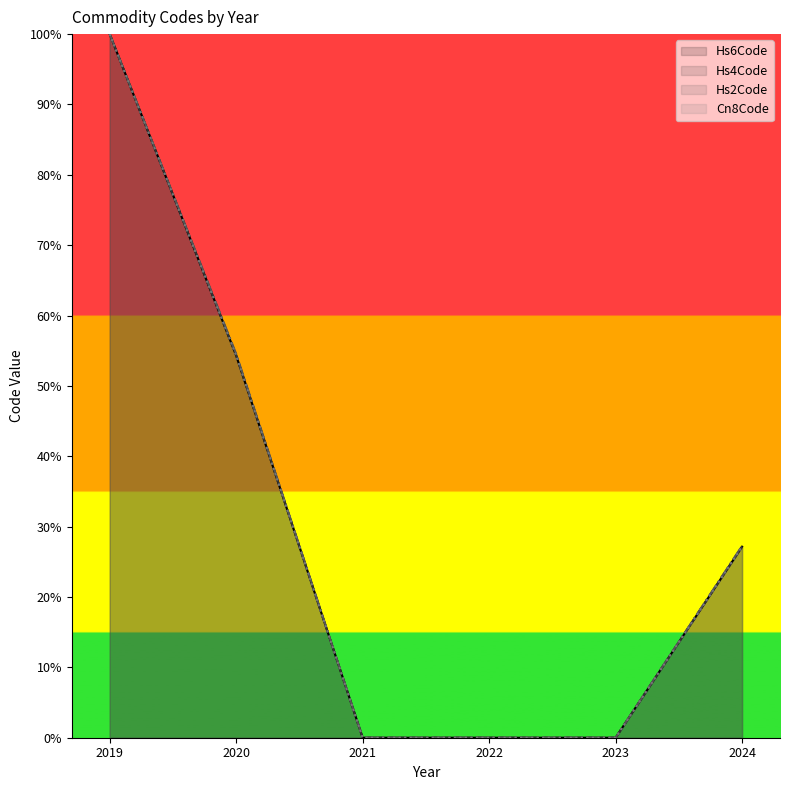

What is the difference between the maximum and minimum values in the Hs6Code series?

100.0